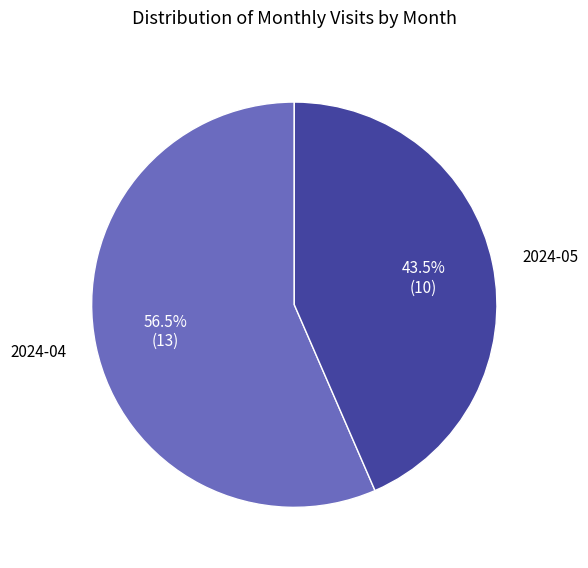

Is 2024-04 the majority of the pie?

Yes